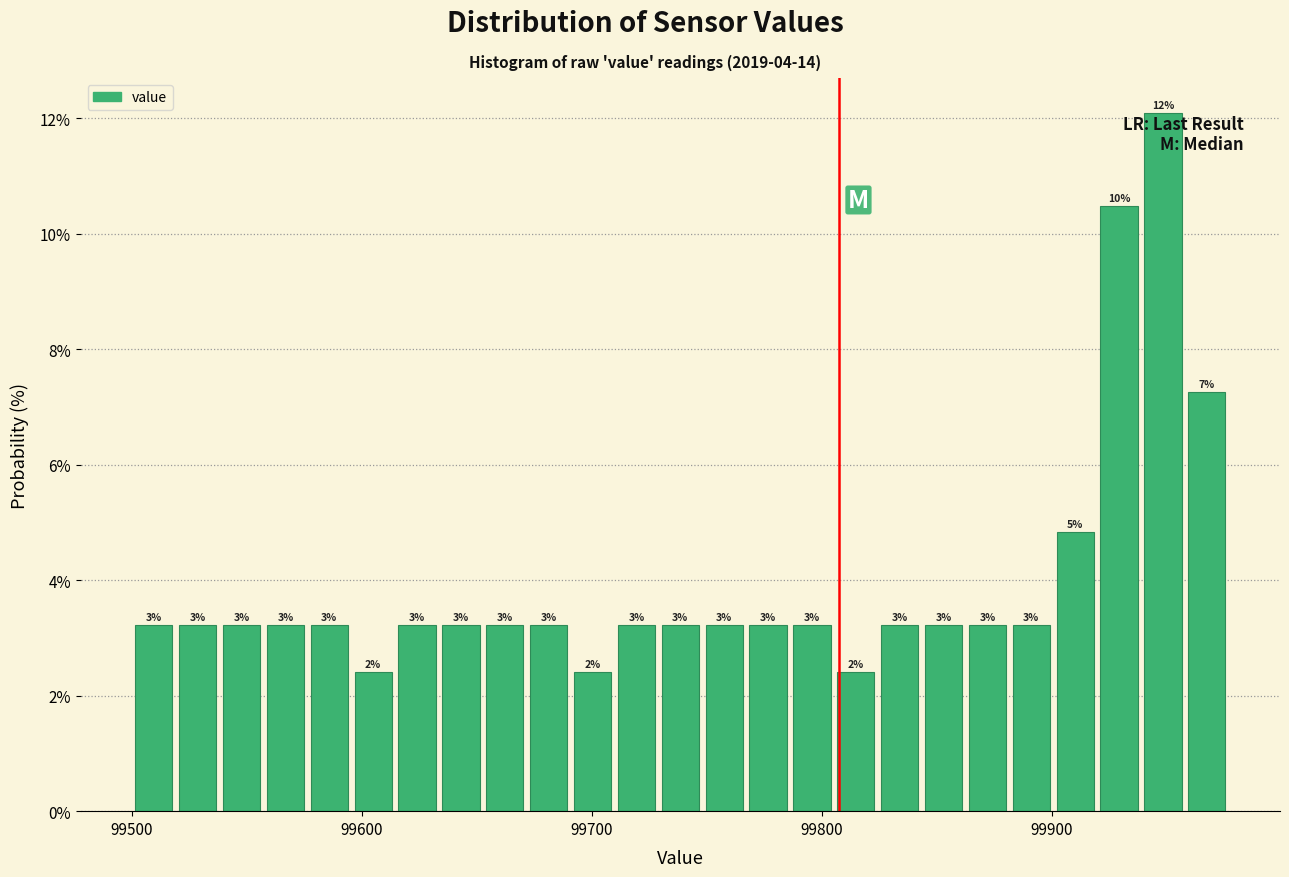

Read against the x-axis, roughly where is the centre of the tallest bar?

99950